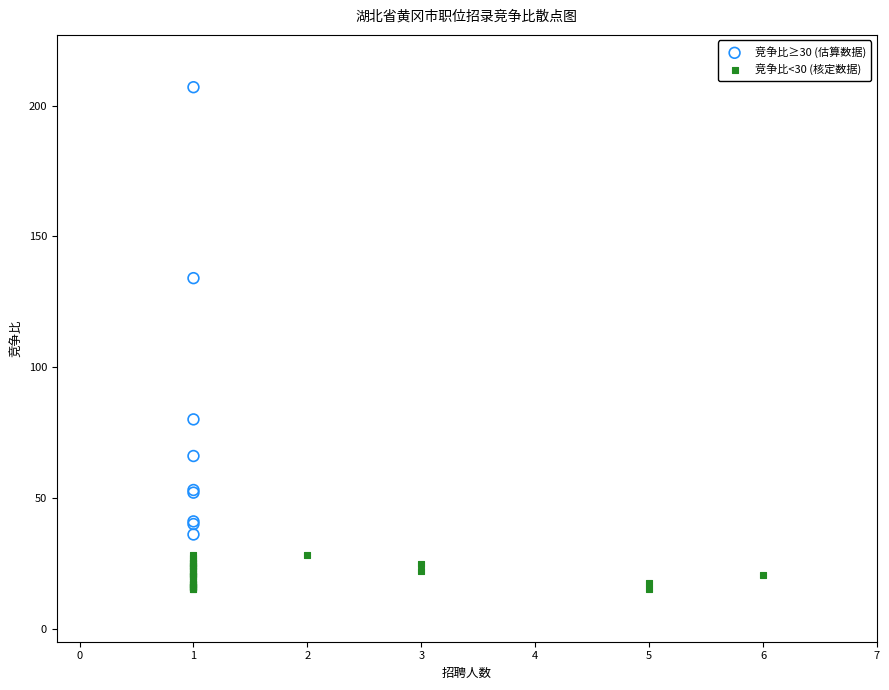

Which series contains the lowest Y value?

竞争比<30 (核定数据)